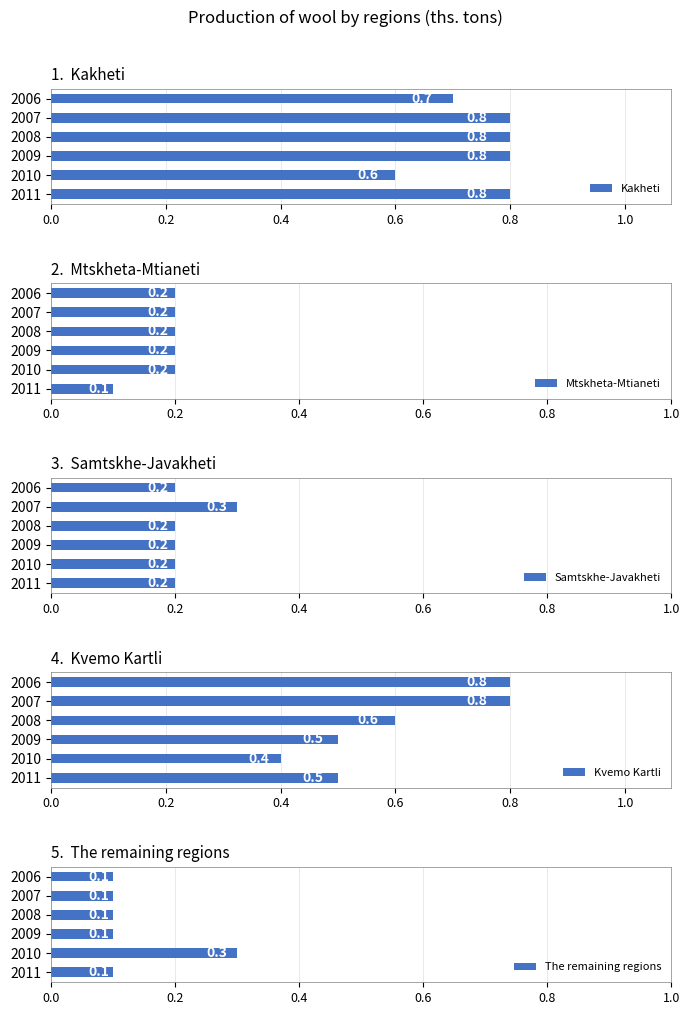

What is the difference between the maximum and minimum values in the Kvemo Kartli series?

0.4